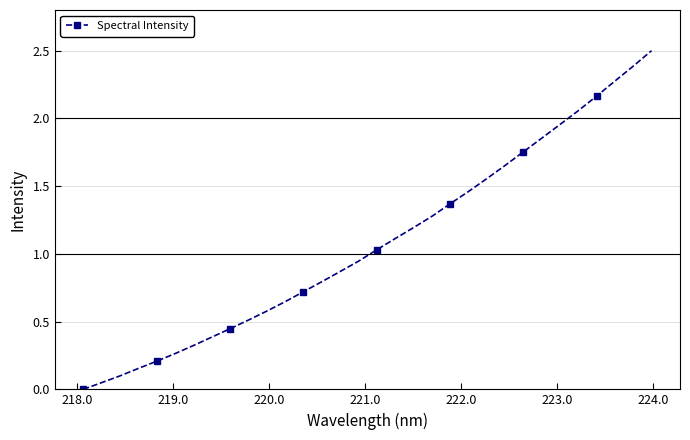

What is the difference between the maximum and minimum values?

2.5